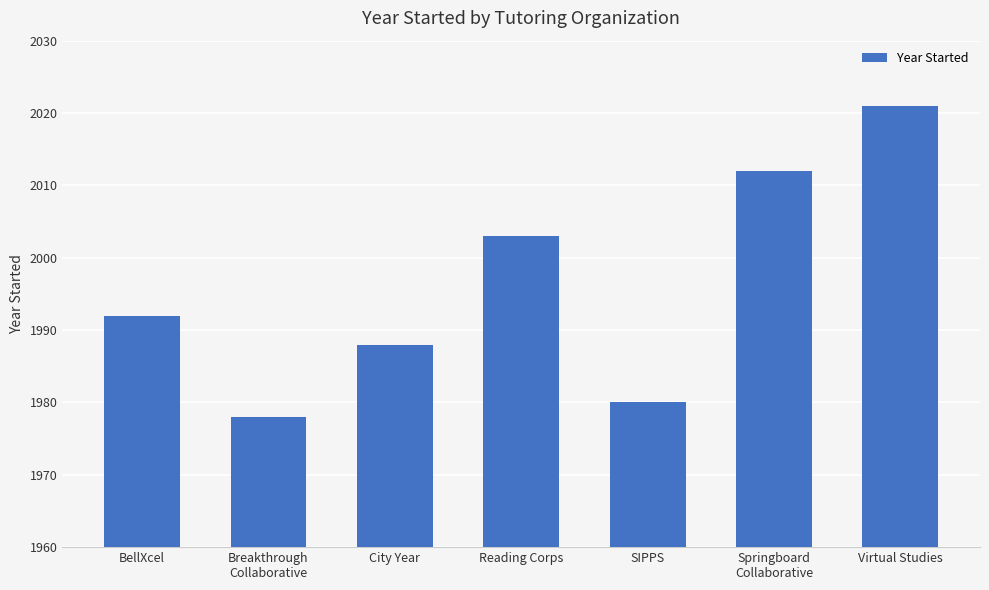

How many bars are there in total?

7